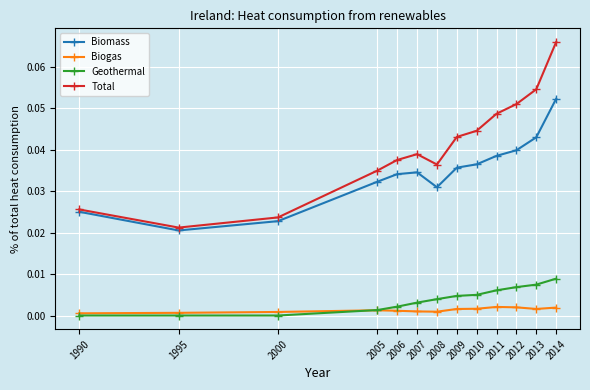

True or false: Biomass and Biogas intersect in this chart.

False